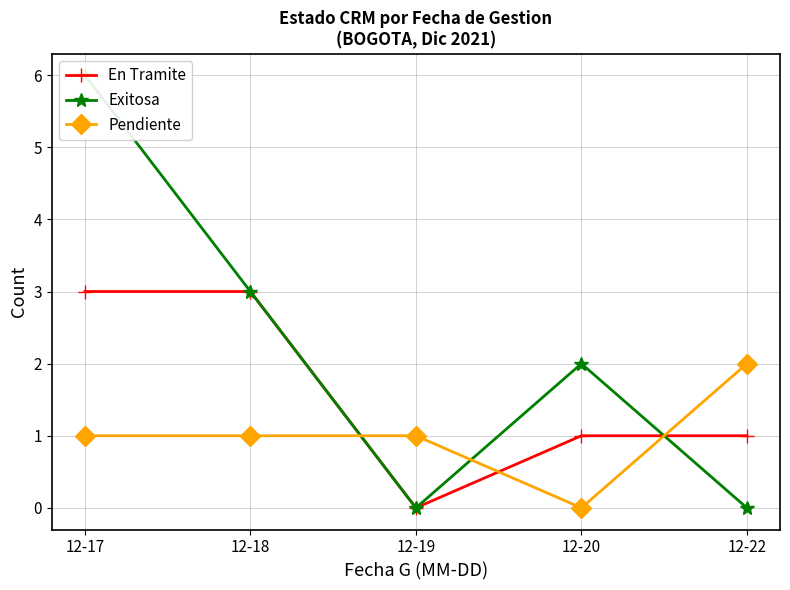

Which series has the largest total across all categories?

Exitosa